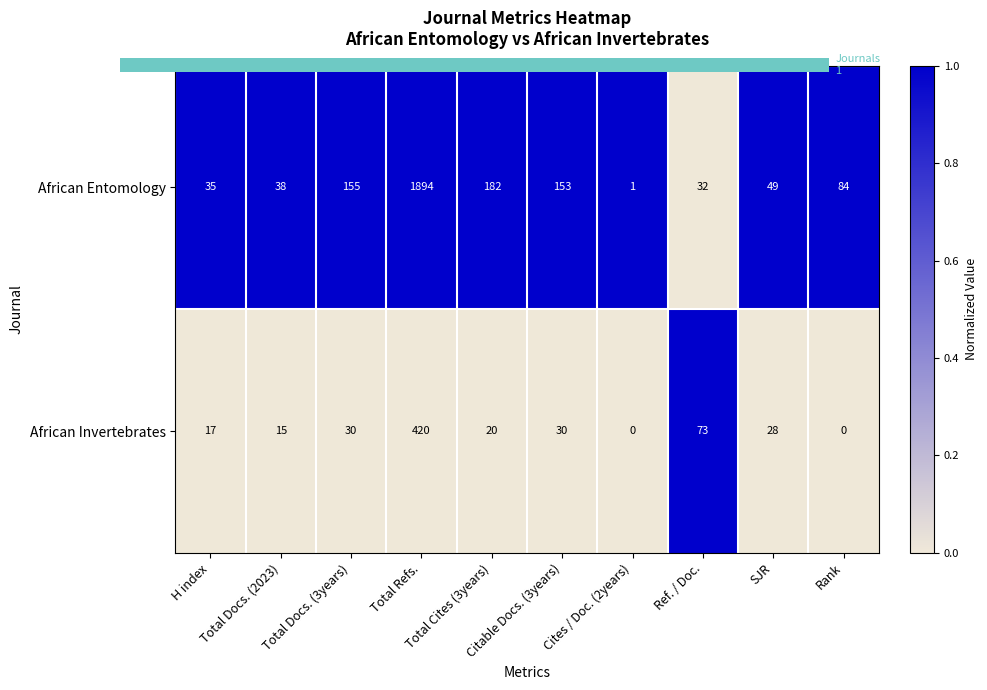

What is the total value across all series at SJR?

77